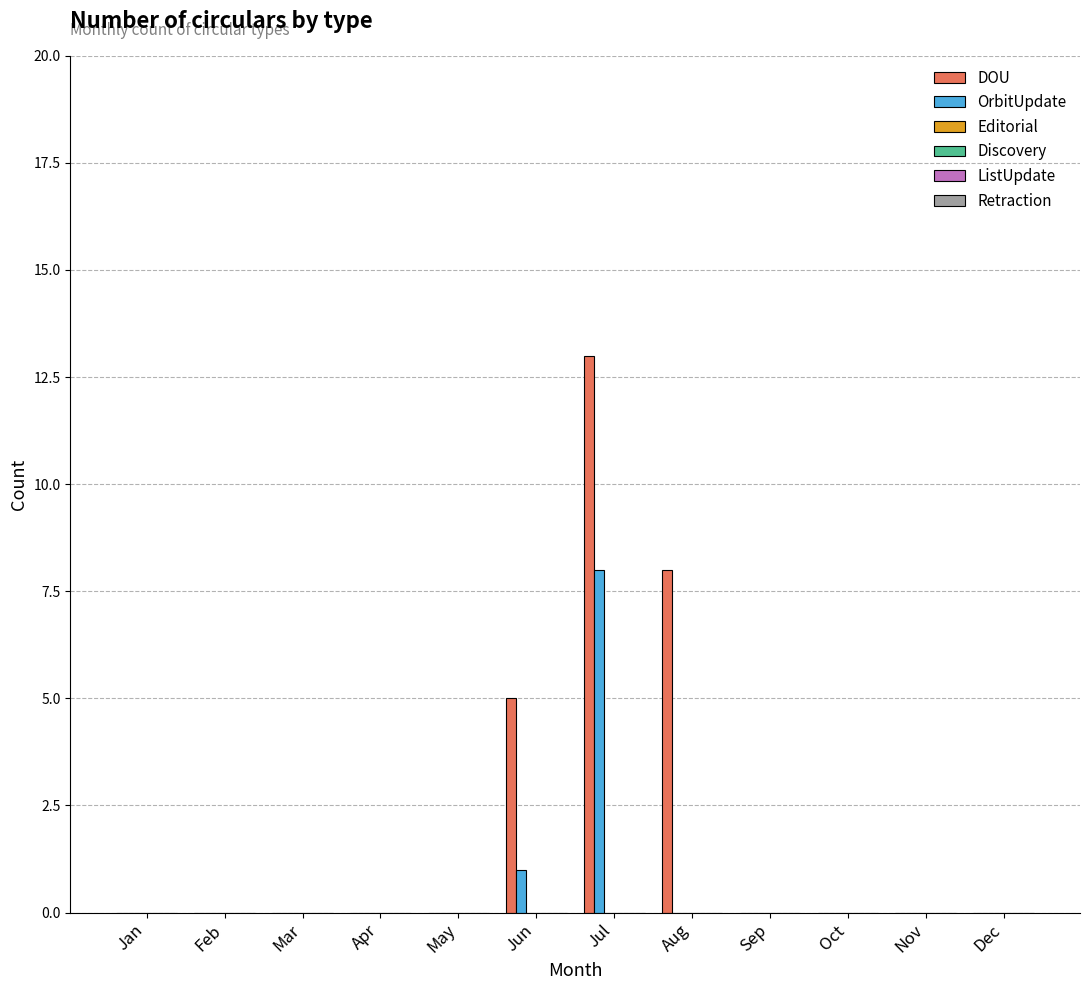

What is the maximum value shown in the chart?

13